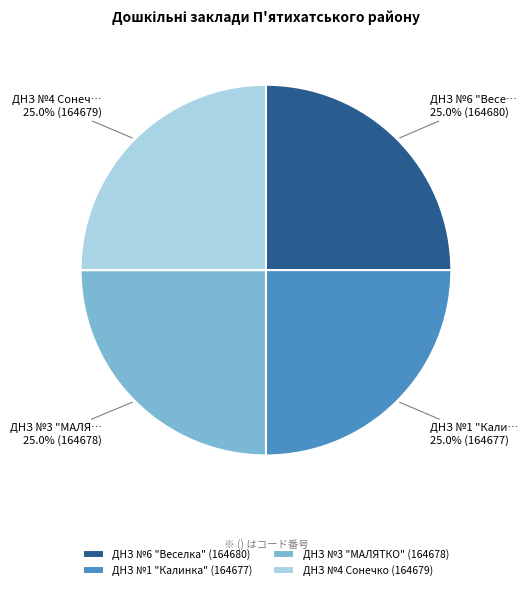

To the nearest percent, what is the average slice percentage?

25%